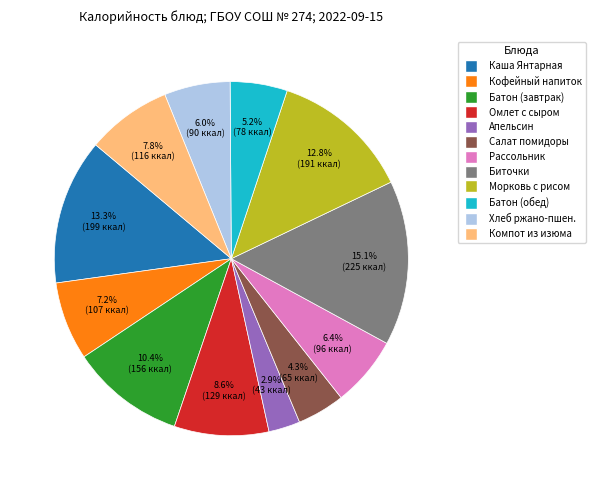

Is there any slice that represents more than half of the pie?

No